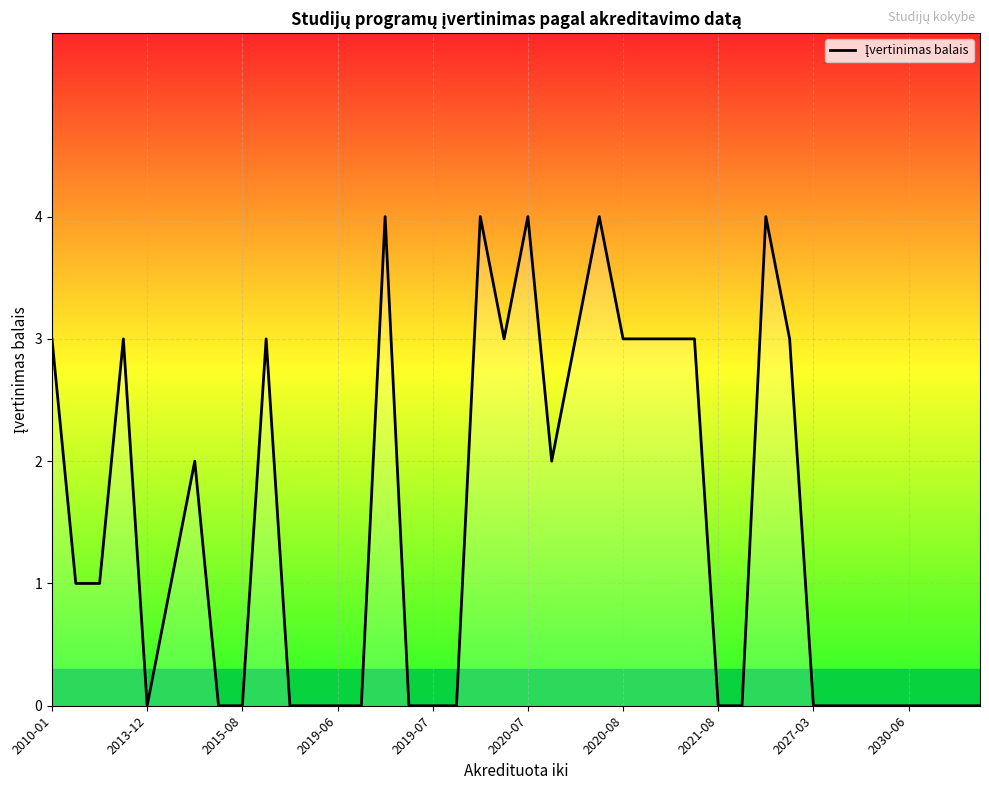

What is the maximum value shown in the chart?

4